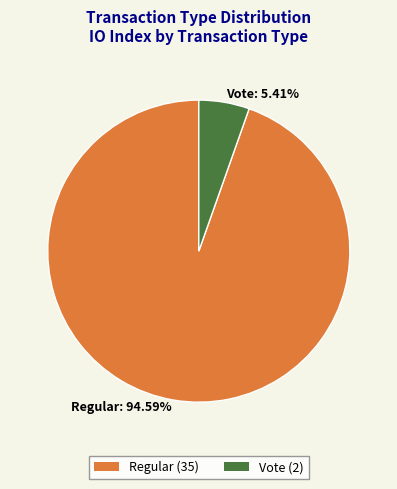

Which slice represents more than half of the pie?

Regular